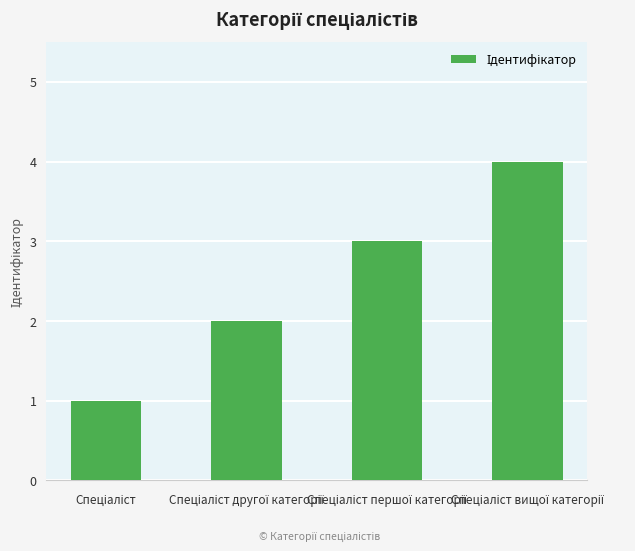

What is the sum of all values?

10